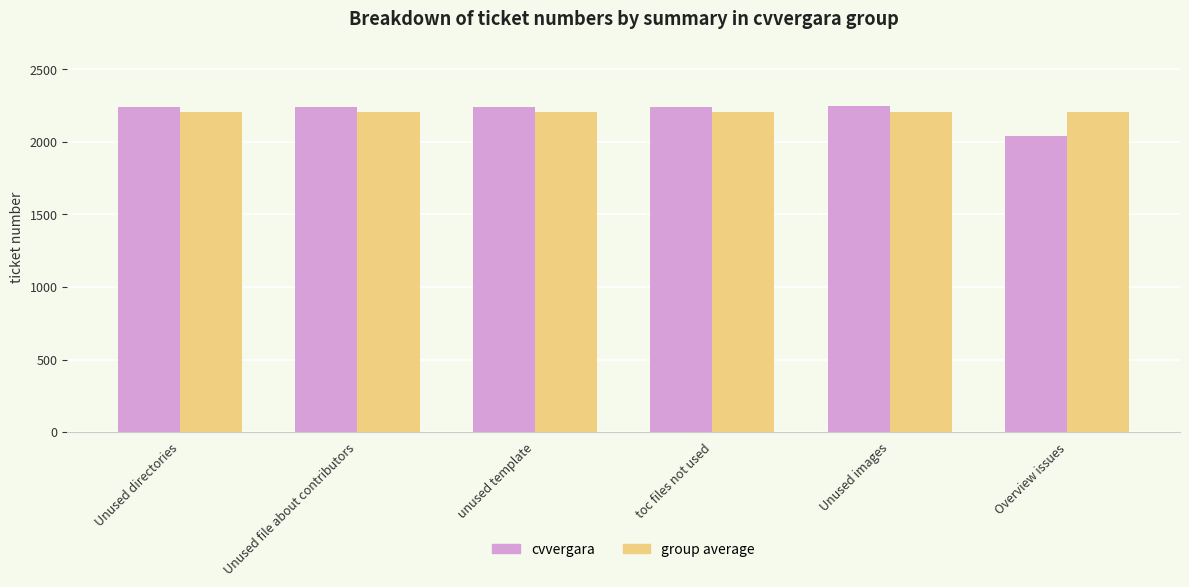

What is the approximate value of group average at Unused file about contributors?

2207